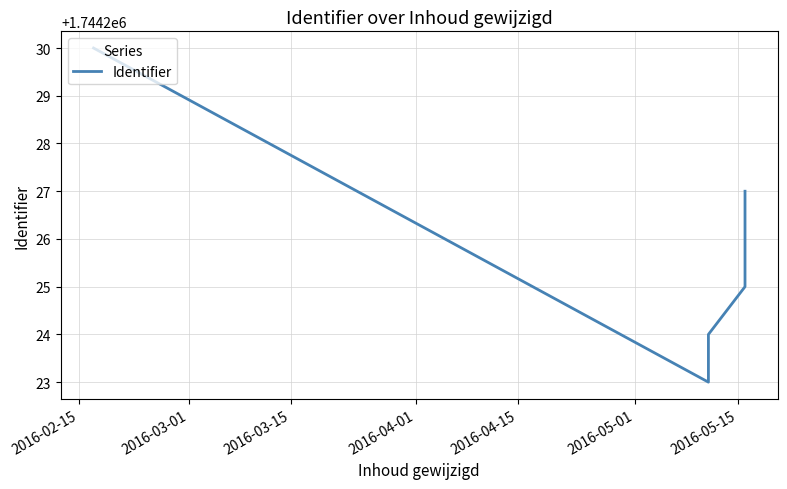

Where does the data first go above 1744226?

2016-02-15